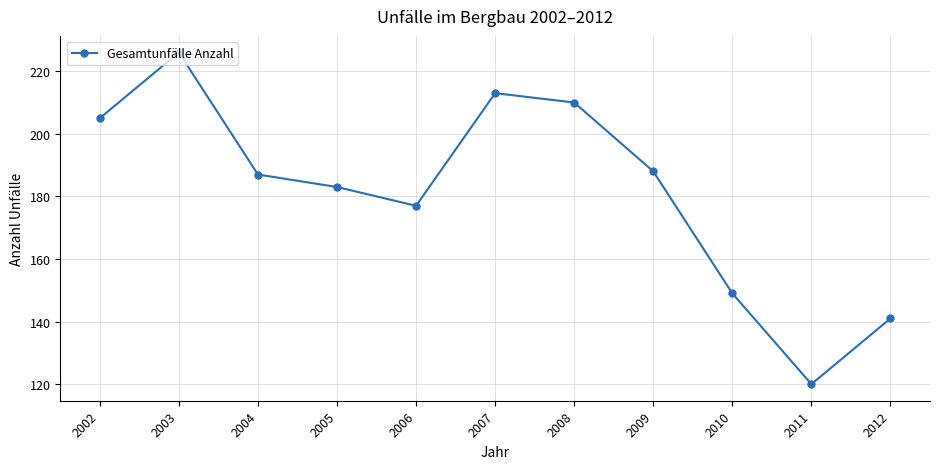

How many data points does each series have?

11